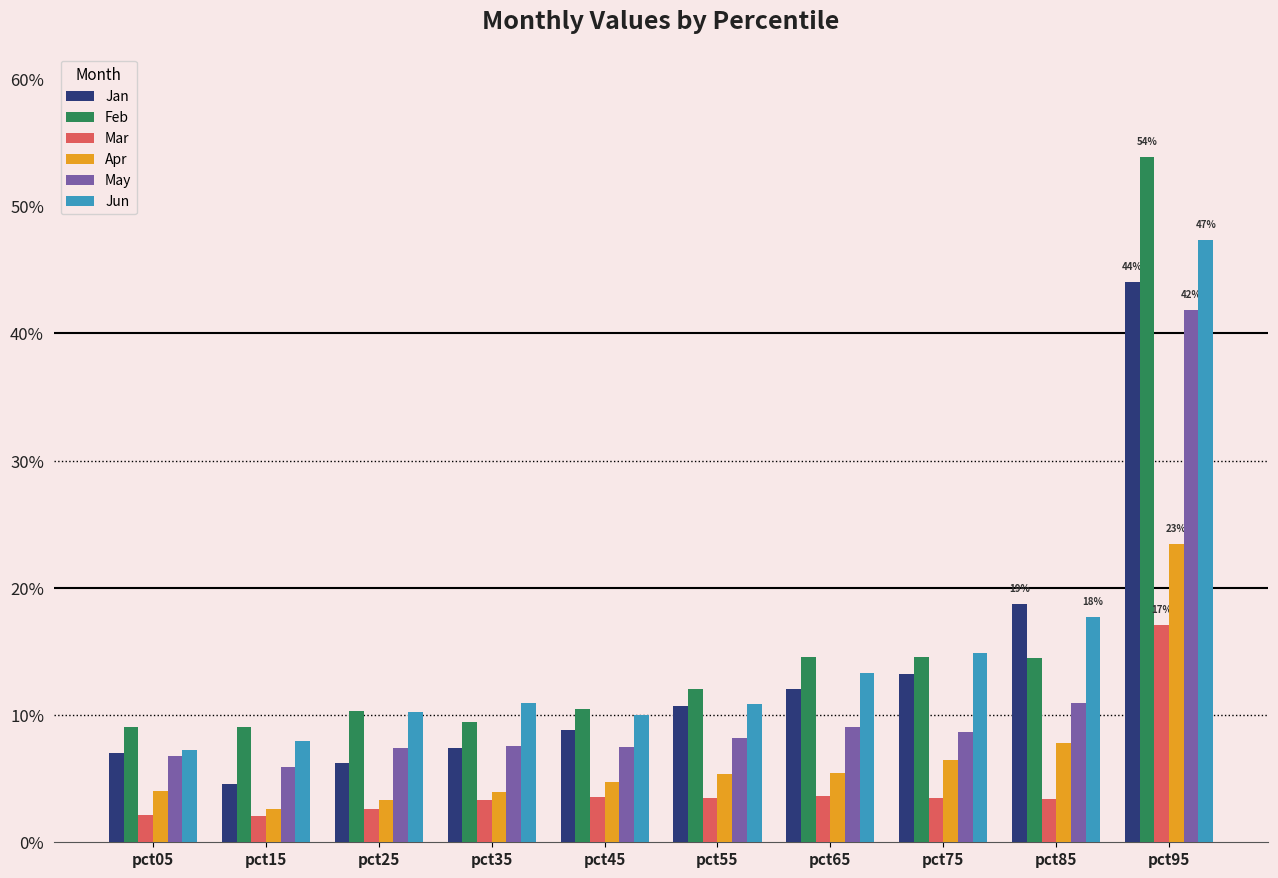

Does the chart contain stacked bars?

No